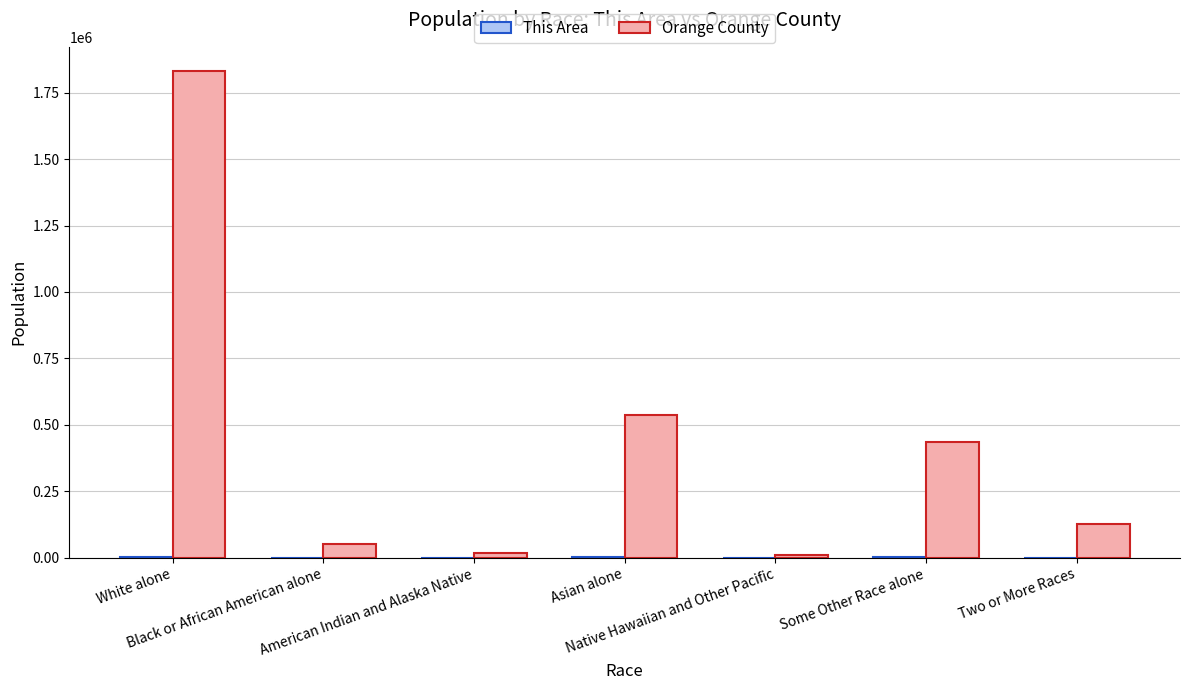

How many categories are shown in the chart?

7